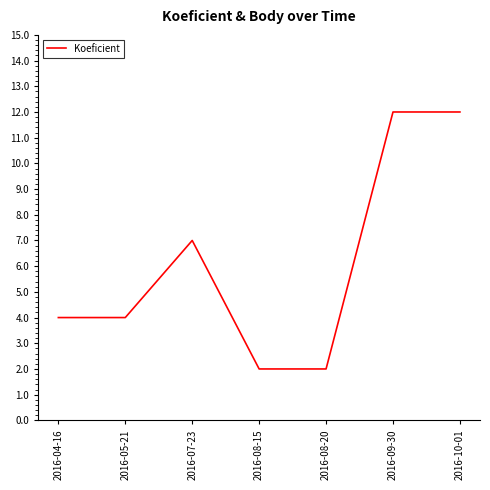

What is the greatest value displayed?

12